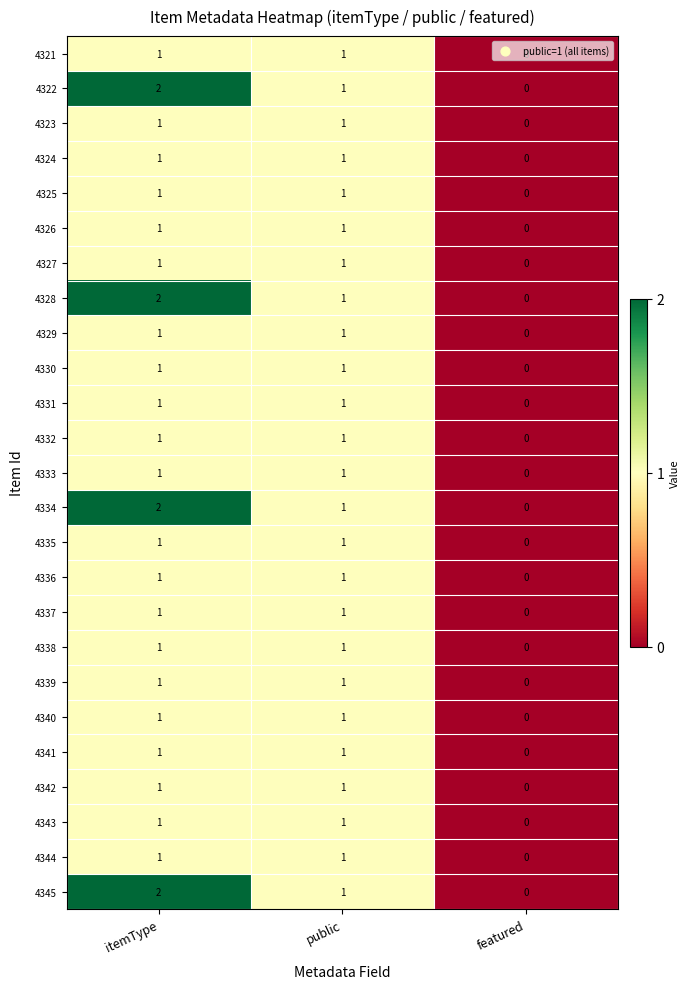

Count the 4324 values in the range 0 to 1.

3